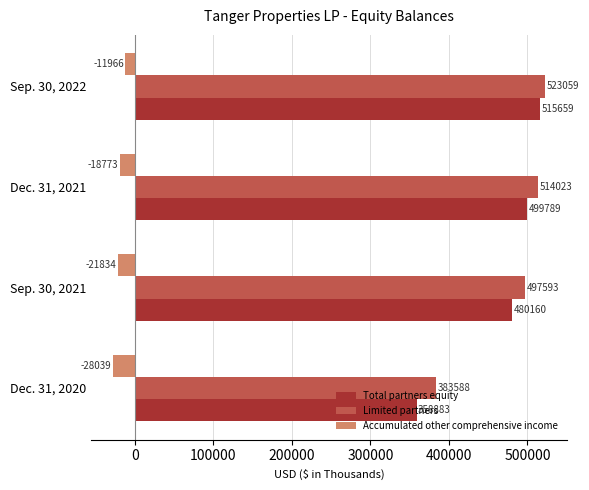

Between Dec. 31, 2021 and Sep. 30, 2022, which series saw the biggest shift?

Total partners equity